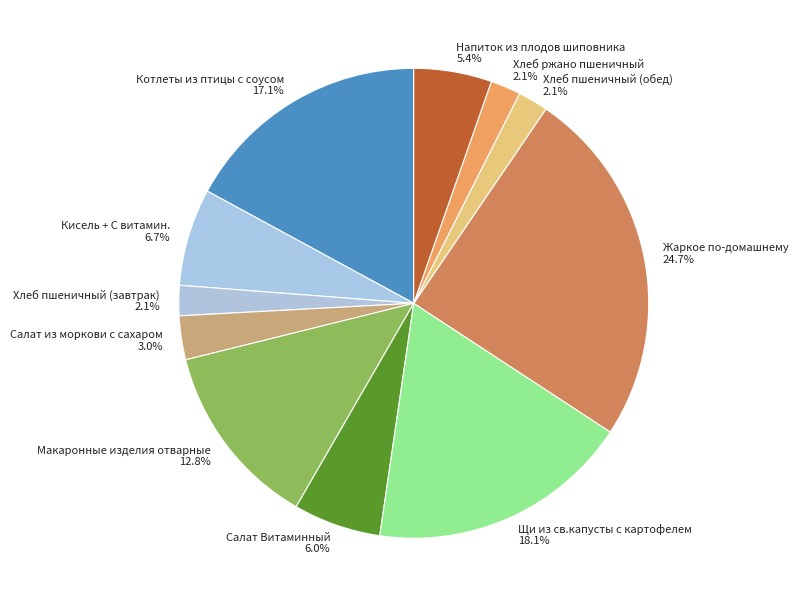

Count the number of slices in the pie.

11